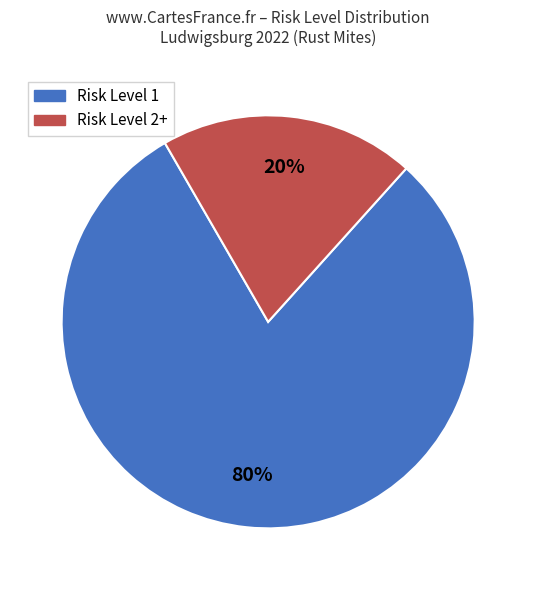

How many segments does this pie chart have?

2